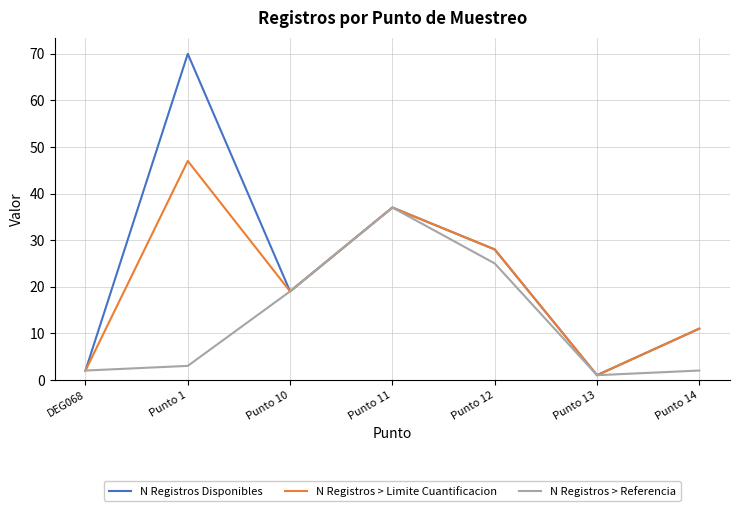

What is the maximum value shown in the chart?

70